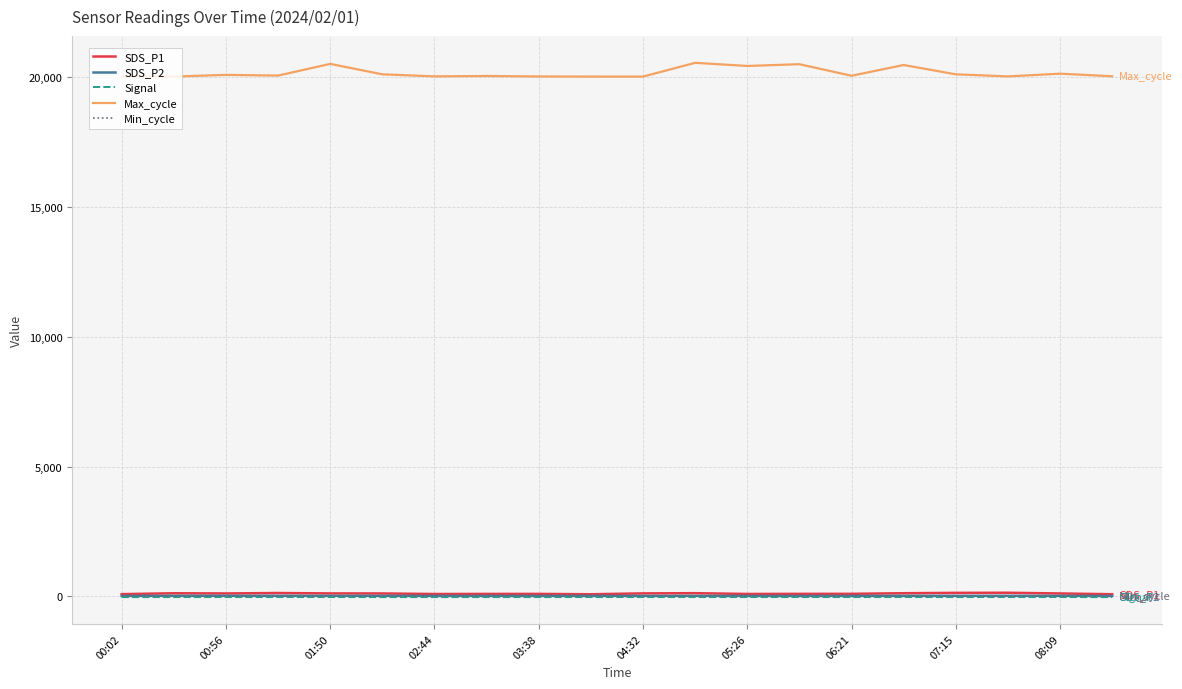

Which series has the largest total across all categories?

Max_cycle